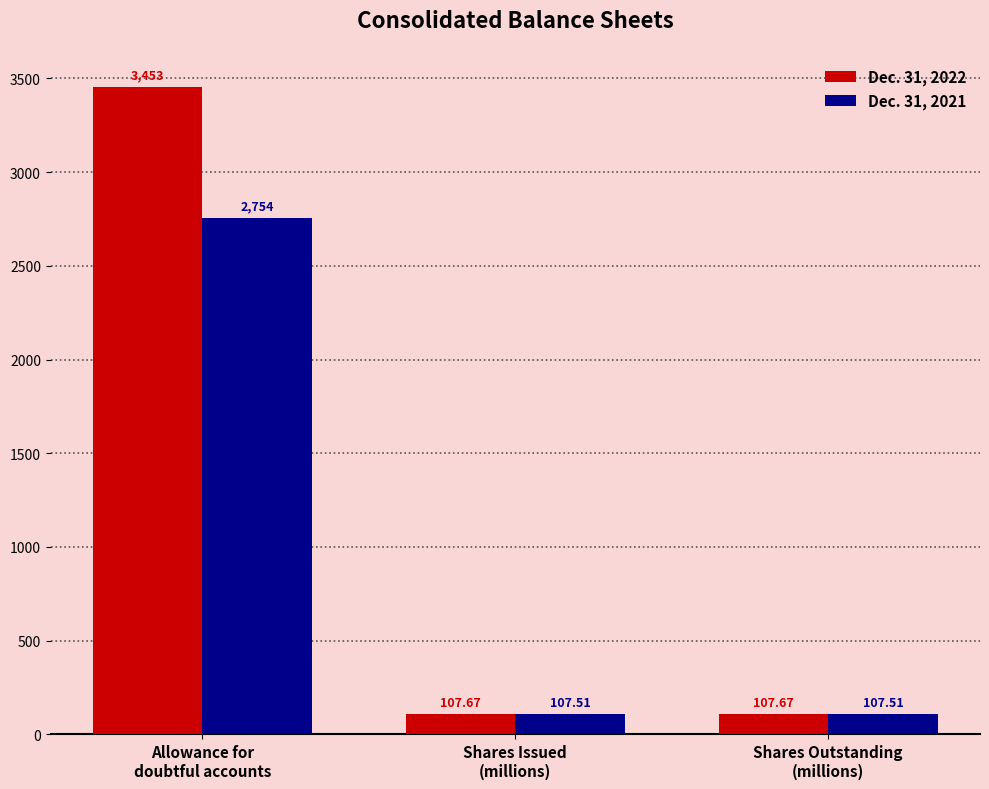

What is the label of the 2nd bar from the left?

Shares Issued
(millions)